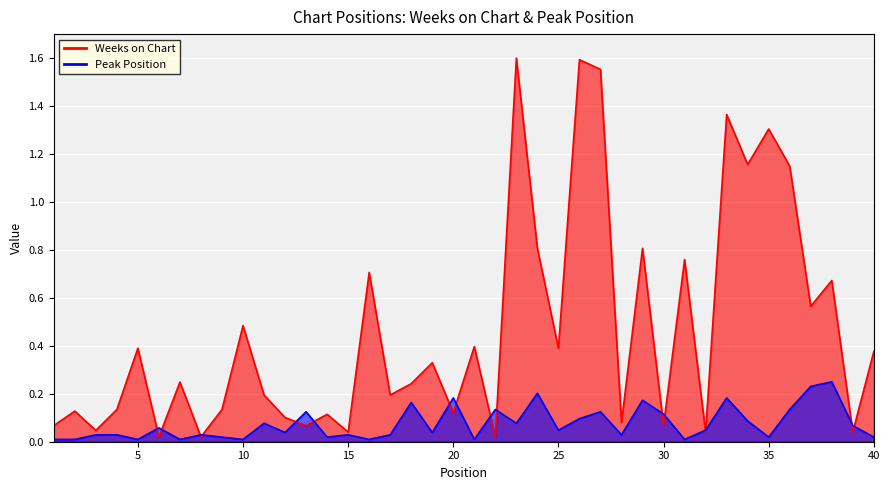

True or false: Peak Position has more than 2 points higher than both neighbors.

True